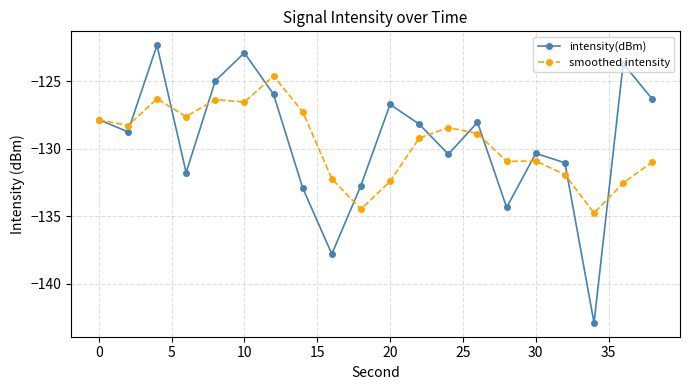

True or false: smoothed intensity has more than 1 points higher than both neighbors.

True